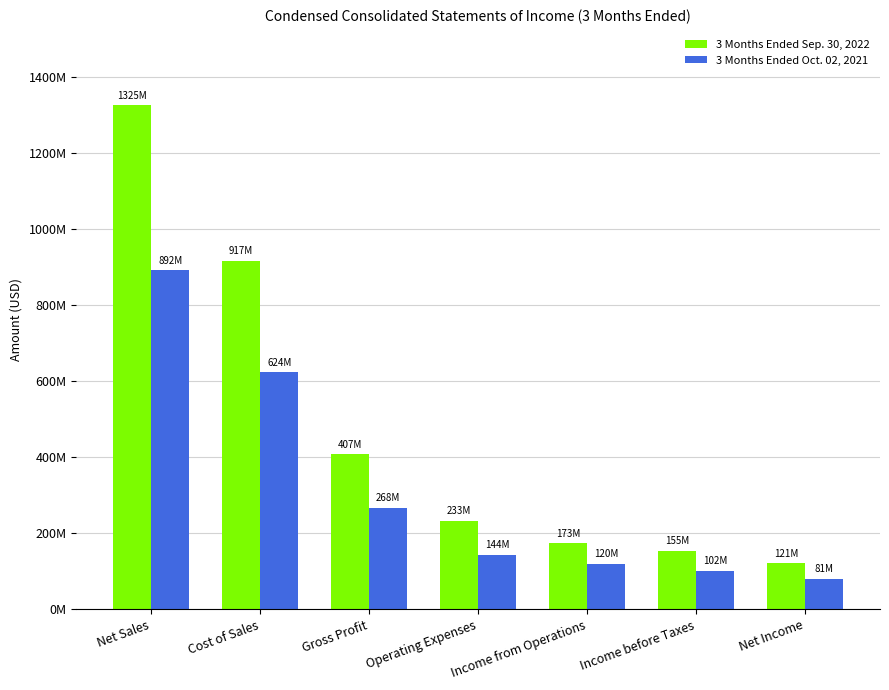

At which category is the sum across all series the highest?

Net Sales